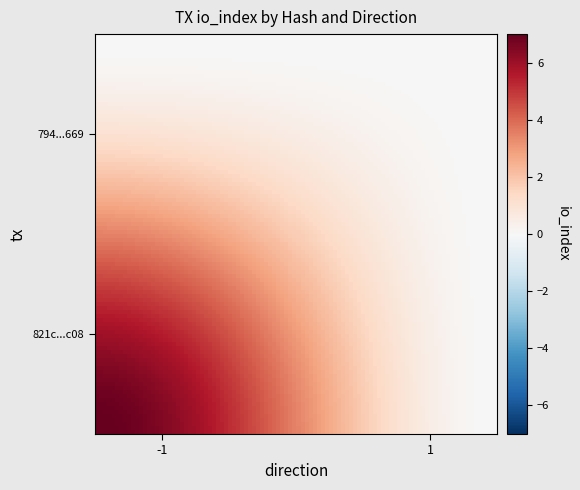

Reading right to left, transcribe all the data shown in this chart.

794191bf4f693c4a3ea5ed01793bcf620490669: 7	-1
821c2776b1fb47144561cf4e69de8ac68dc0c08: 0	1